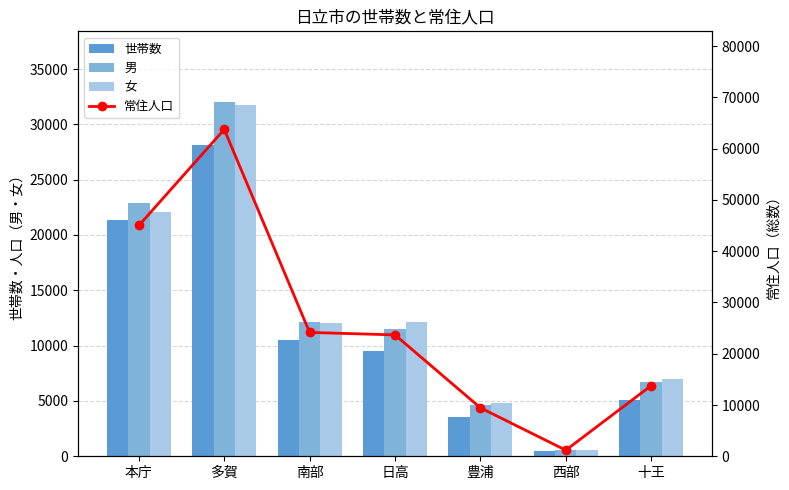

Is the value of 女 at 多賀 greater than the value of 世帯数 at 日高?

Yes